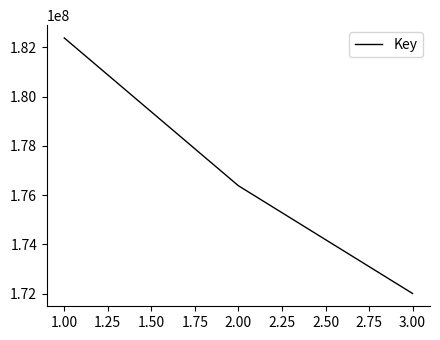

What is the approximate value at 2.00, to the nearest 10?

176379740